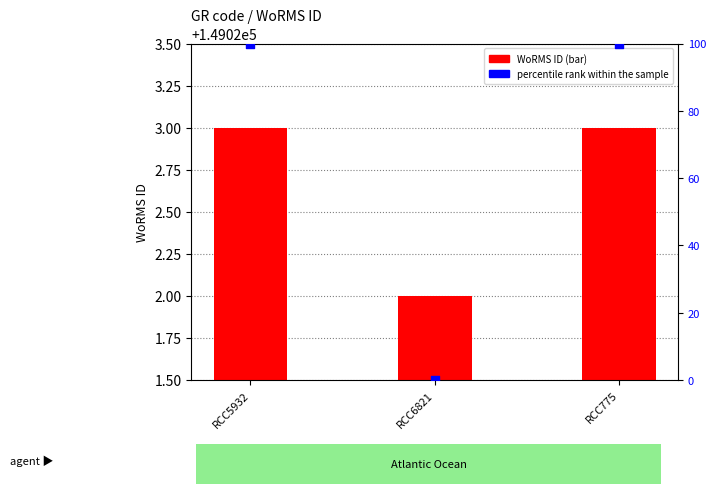

What are all the series names shown in the legend?

WoRMS ID, percentile rank within the sample